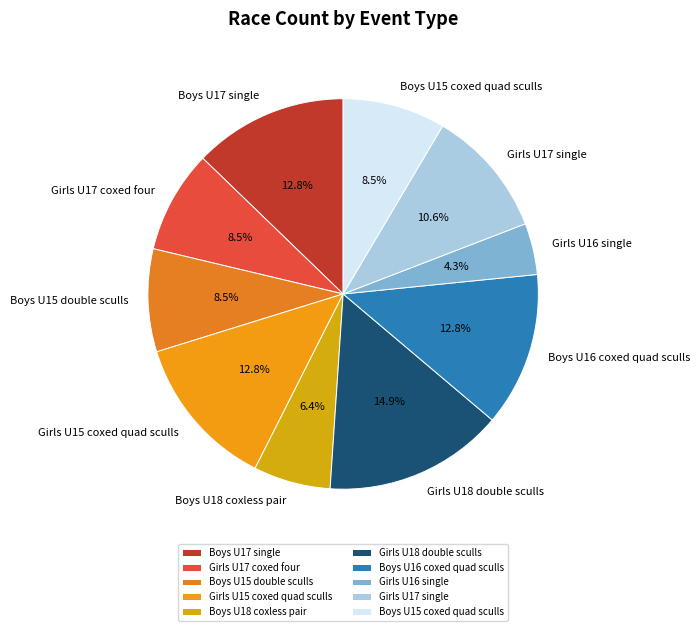

Which slice is the smallest?

Girls U16 single